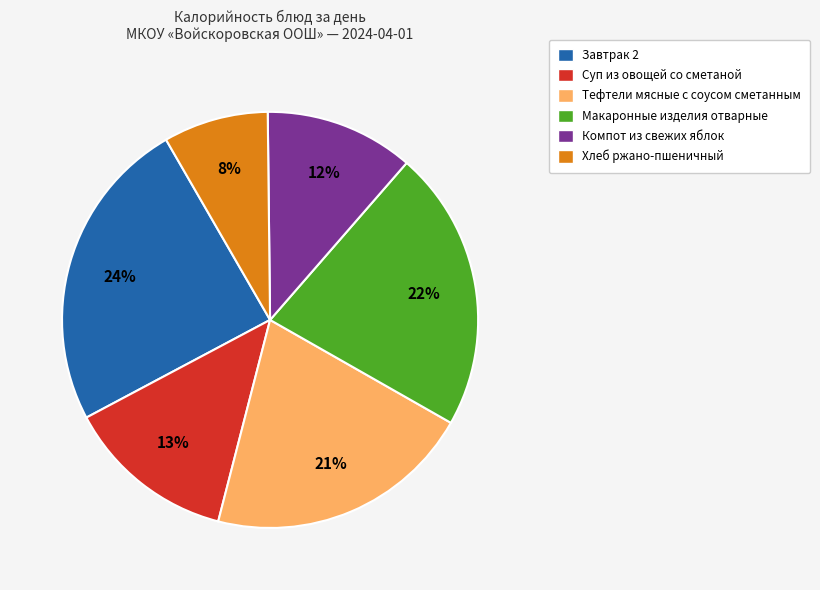

To the nearest percent, what is the difference between the largest and smallest slice percentages?

16%